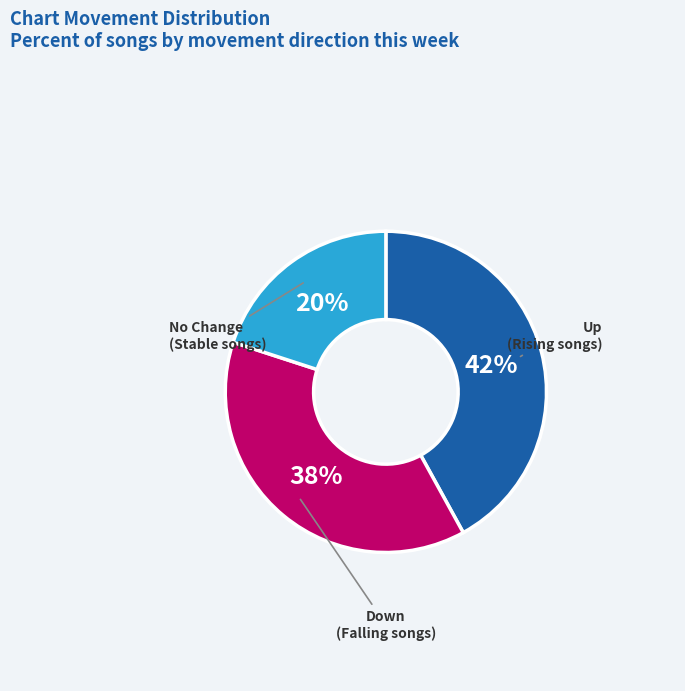

To the nearest percent, what is the difference between the largest and smallest slice percentages?

22%